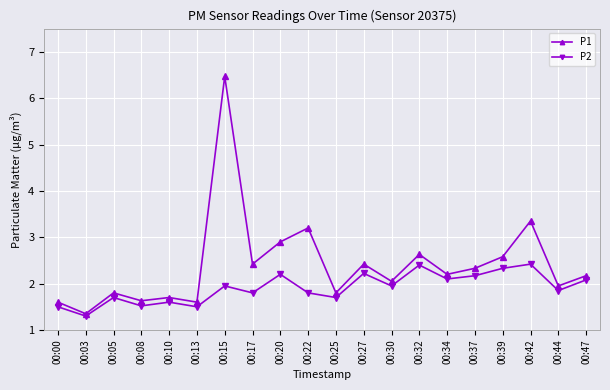

What is the approximate value of P1 at 00:22?

3.2